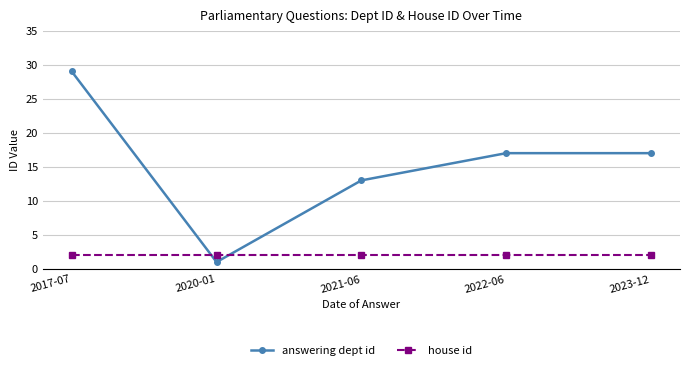

Is this an area chart (filled region under the line)?

No